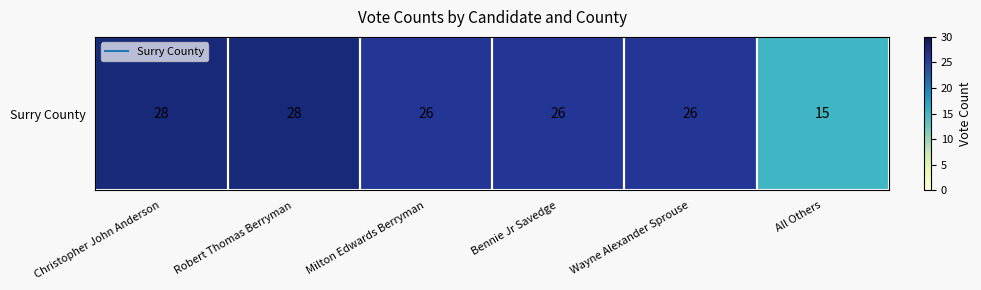

What is the difference between the second highest and second lowest values?

2